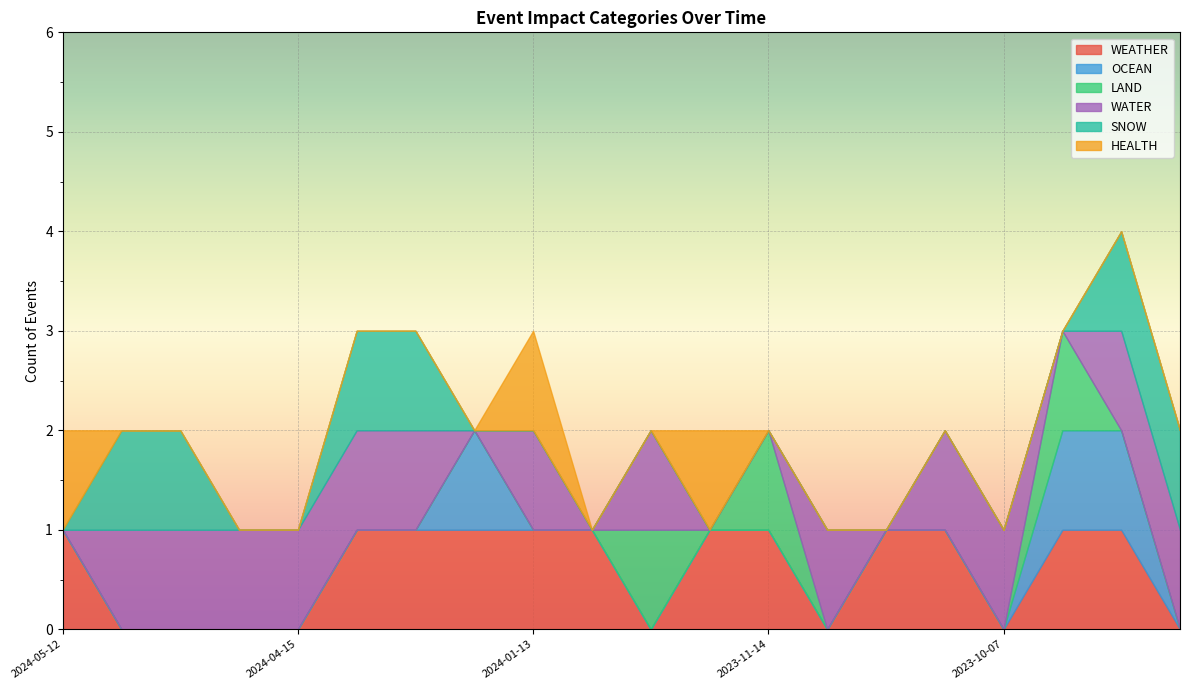

Reading left to right, list all the values displayed in this chart.

WEATHER: 2024-05-12=1	2024-05-10=0	2024-05-08=0	2024-05-08=0	2024-04-15=0	2024-04-15=1	2024-04-12=1	2024-04-07=1	2024-01-13=1	2023-12-18=1	2023-12-18=0	2023-11-27=1	2023-11-14=1	2023-11-03=0	2023-11-03=1	2023-10-17=1	2023-10-07=0	2023-09-21=1	2023-09-14=1	2023-09-13=0
OCEAN: 2024-05-12=0	2024-05-10=0	2024-05-08=0	2024-05-08=0	2024-04-15=0	2024-04-15=0	2024-04-12=0	2024-04-07=1	2024-01-13=0	2023-12-18=0	2023-12-18=0	2023-11-27=0	2023-11-14=0	2023-11-03=0	2023-11-03=0	2023-10-17=0	2023-10-07=0	2023-09-21=1	2023-09-14=1	2023-09-13=0
LAND: 2024-05-12=0	2024-05-10=0	2024-05-08=0	2024-05-08=0	2024-04-15=0	2024-04-15=0	2024-04-12=0	2024-04-07=0	2024-01-13=0	2023-12-18=0	2023-12-18=1	2023-11-27=0	2023-11-14=1	2023-11-03=0	2023-11-03=0	2023-10-17=0	2023-10-07=0	2023-09-21=1	2023-09-14=0	2023-09-13=0
WATER: 2024-05-12=0	2024-05-10=1	2024-05-08=1	2024-05-08=1	2024-04-15=1	2024-04-15=1	2024-04-12=1	2024-04-07=0	2024-01-13=1	2023-12-18=0	2023-12-18=1	2023-11-27=0	2023-11-14=0	2023-11-03=1	2023-11-03=0	2023-10-17=1	2023-10-07=1	2023-09-21=0	2023-09-14=1	2023-09-13=1
SNOW: 2024-05-12=0	2024-05-10=1	2024-05-08=1	2024-05-08=0	2024-04-15=0	2024-04-15=1	2024-04-12=1	2024-04-07=0	2024-01-13=0	2023-12-18=0	2023-12-18=0	2023-11-27=0	2023-11-14=0	2023-11-03=0	2023-11-03=0	2023-10-17=0	2023-10-07=0	2023-09-21=0	2023-09-14=1	2023-09-13=1
HEALTH: 2024-05-12=1	2024-05-10=0	2024-05-08=0	2024-05-08=0	2024-04-15=0	2024-04-15=0	2024-04-12=0	2024-04-07=0	2024-01-13=1	2023-12-18=0	2023-12-18=0	2023-11-27=1	2023-11-14=0	2023-11-03=0	2023-11-03=0	2023-10-17=0	2023-10-07=0	2023-09-21=0	2023-09-14=0	2023-09-13=0